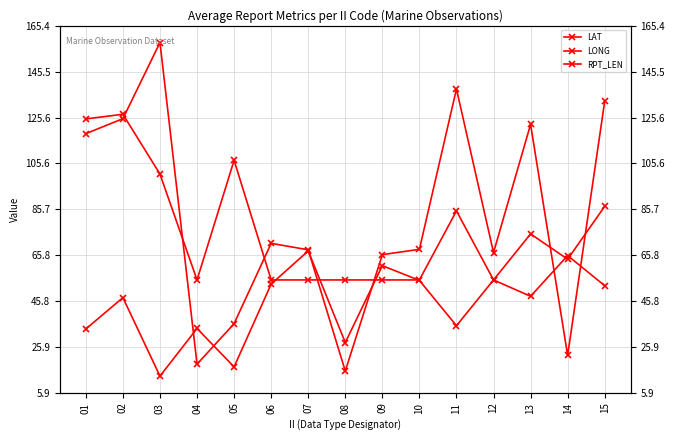

What is the difference between the highest and lowest values at 03?

145.0